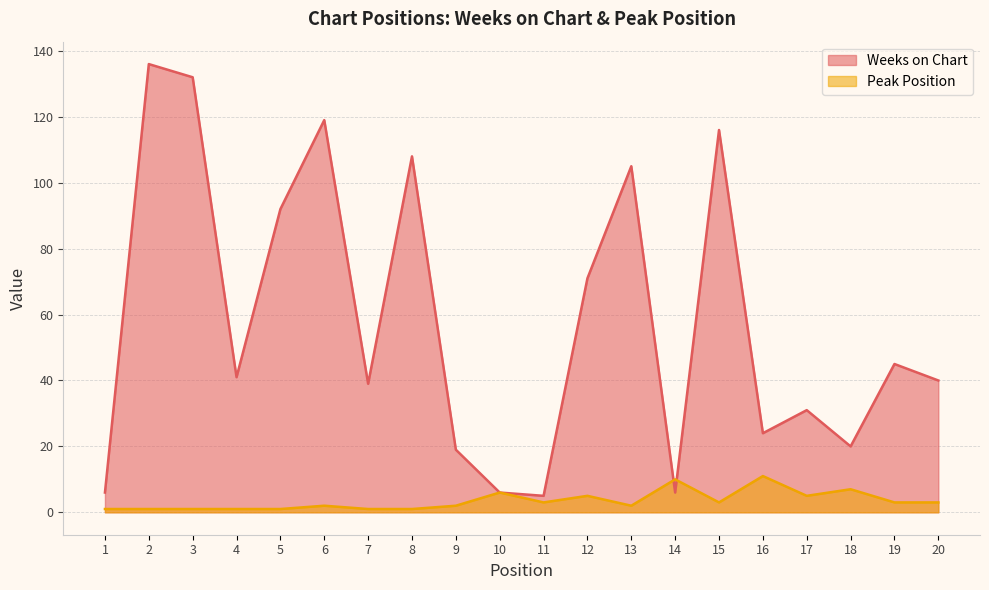

How many data points in Weeks on Chart are less than 41?

10